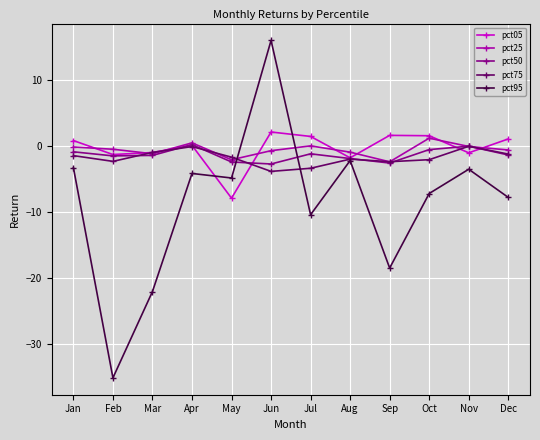

What is the smallest value displayed?

-35.2